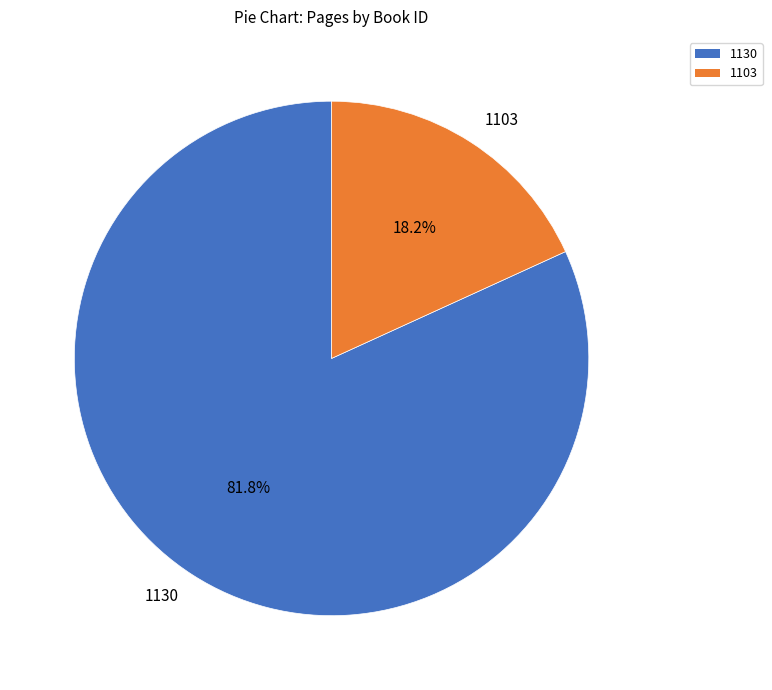

Which category has the biggest portion of the pie?

1130